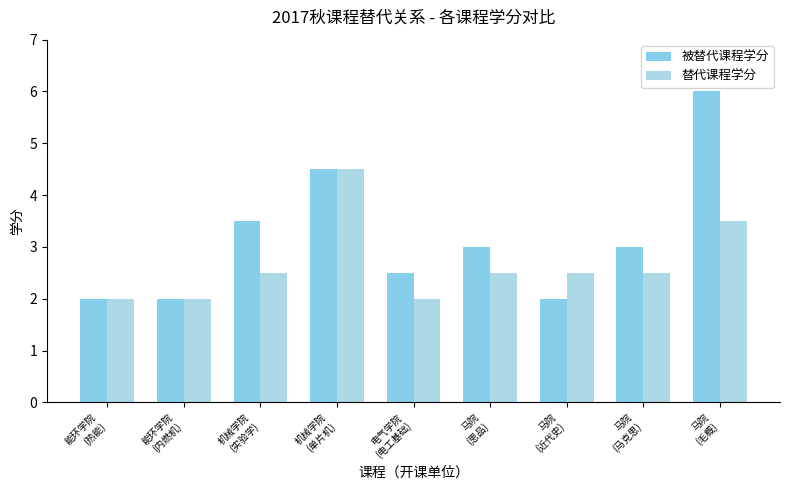

Reading left to right, what are all the values shown in this chart?

被替代课程学分: 2.0	2.0	3.5	4.5	2.5	3.0	2.0	3.0	6.0
替代课程学分: 2.0	2.0	2.5	4.5	2.0	2.5	2.5	2.5	3.5